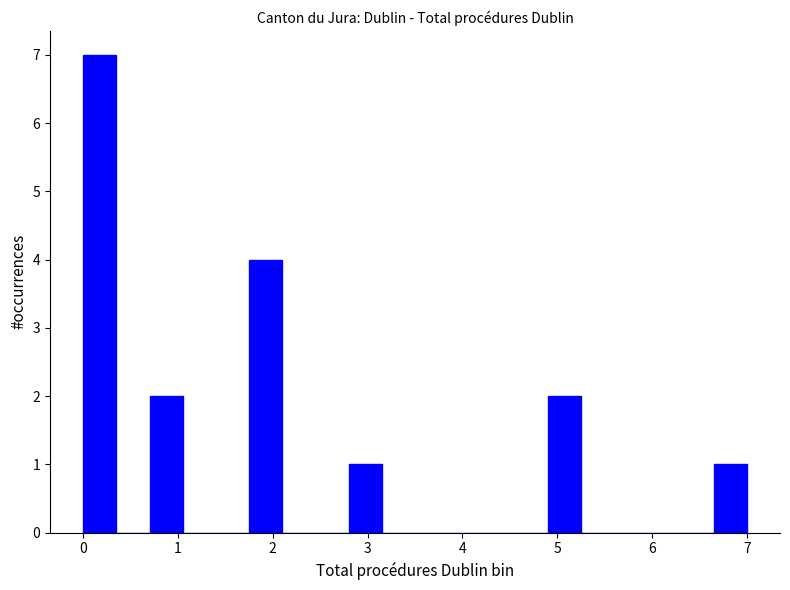

Around what value on the x-axis is the tallest bar? Give the approximate position of its centre, as read against the axis.

0.2